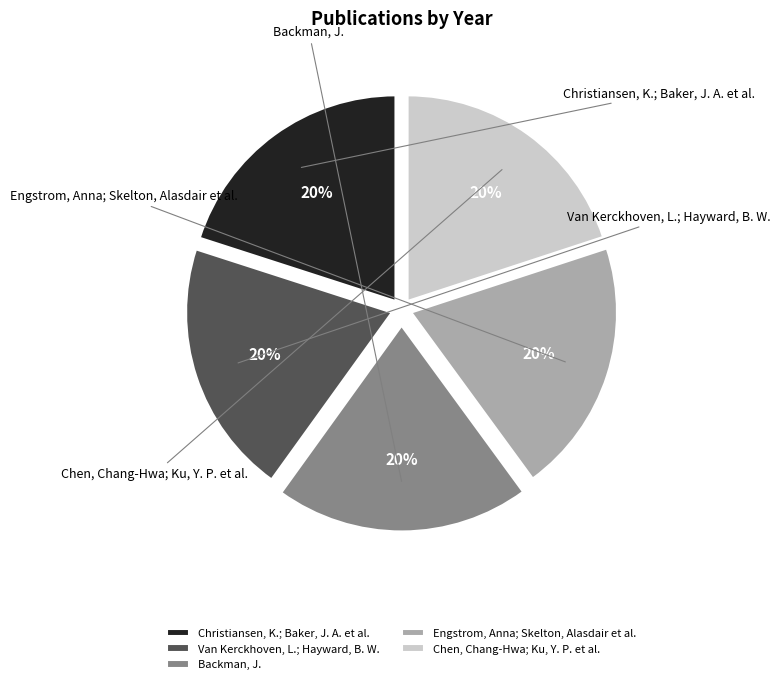

How many segments does this pie chart have?

5